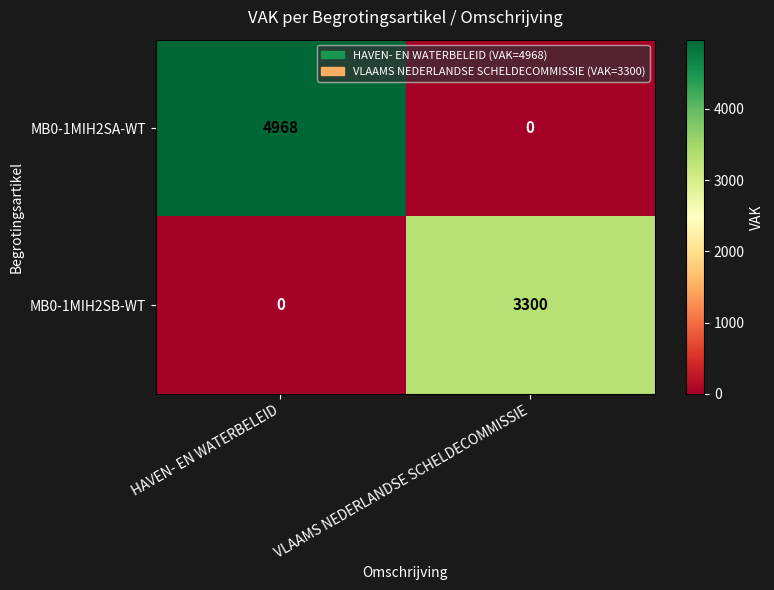

Reading left to right, extract all data points from this chart.

MB0-1MIH2SA-WT: HAVEN- EN WATERBELEID=4968	VLAAMS NEDERLANDSE SCHELDECOMMISSIE=0
MB0-1MIH2SB-WT: HAVEN- EN WATERBELEID=0	VLAAMS NEDERLANDSE SCHELDECOMMISSIE=3300